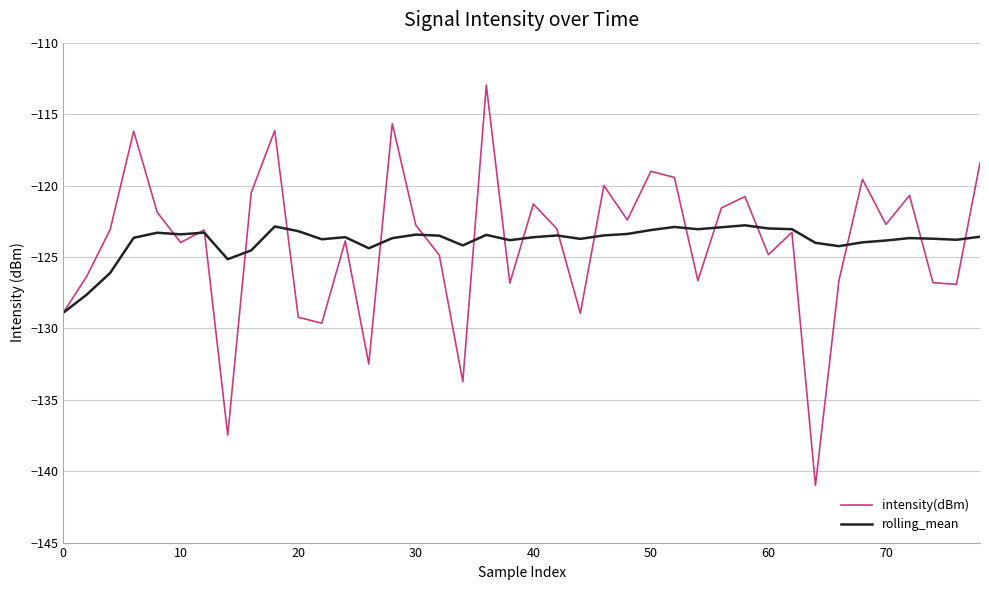

Which series has the largest range (max minus min)?

intensity(dBm)